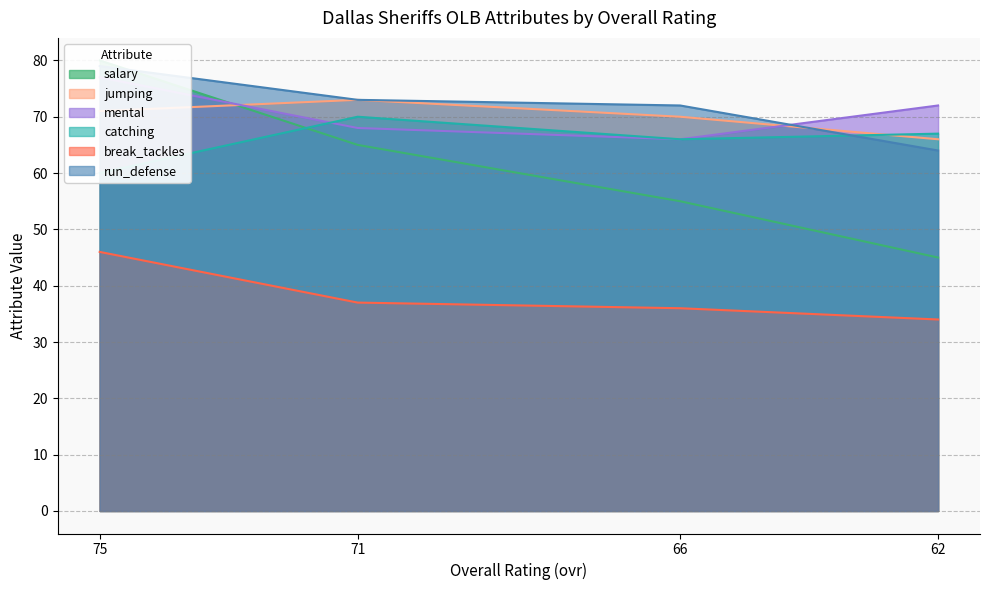

True or false: salary and run_defense cross at least once.

False